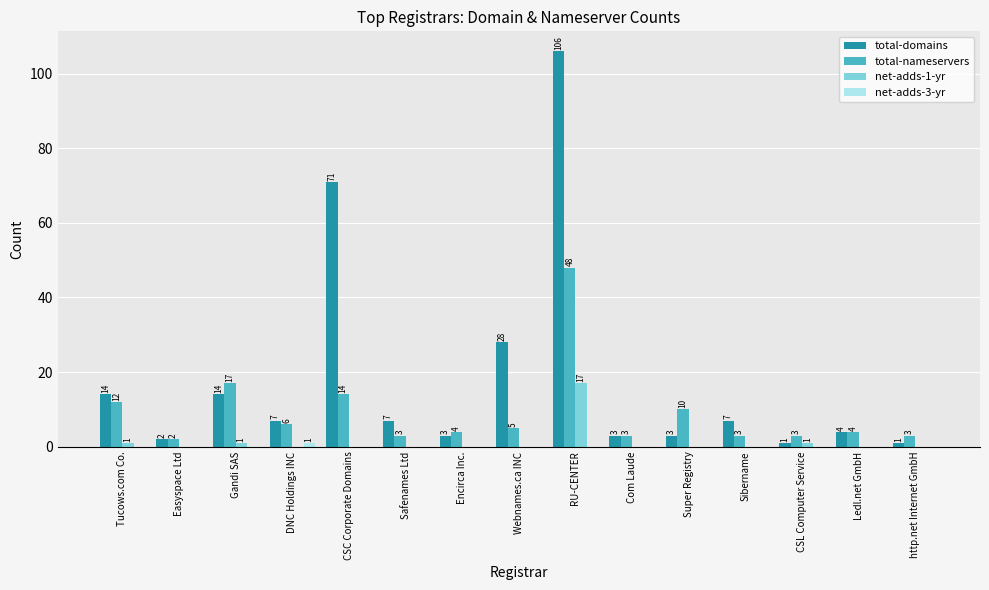

True or false: total-domains has a value of 4 at Ledl.net GmbH.

True